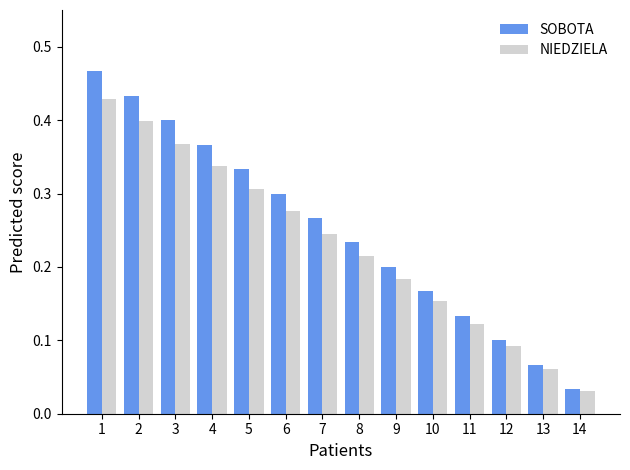

The value of NIEDZIELA at 11 is 0.2. True or false?

False